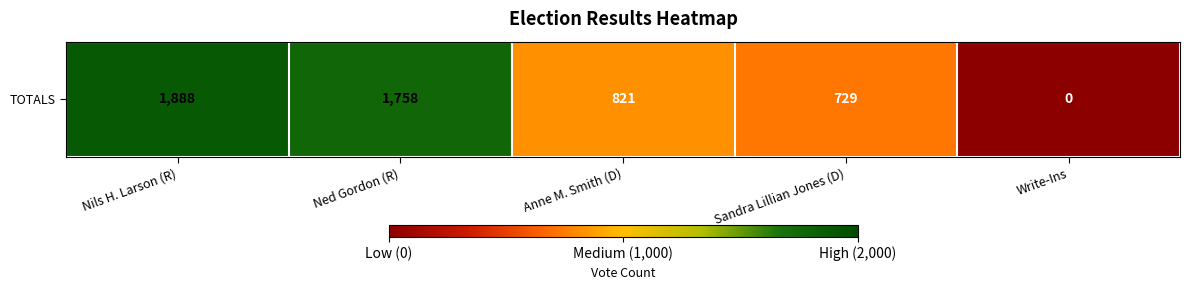

The chart shows a value of 278 at Sandra Lillian Jones (D). True or false?

False